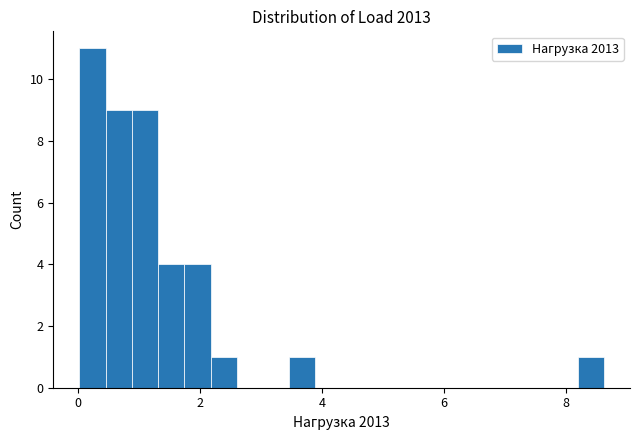

Around what value on the x-axis is the tallest bar? Give the approximate position of its centre, as read against the axis.

0.2